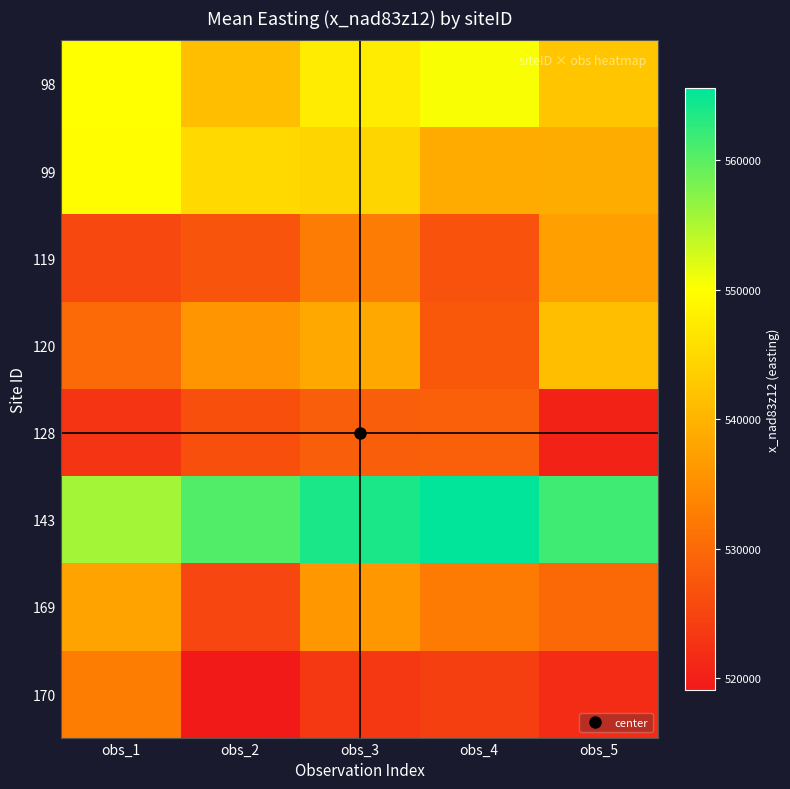

At obs_2, list the series in order from smallest to largest.

170, 169, 128, 119, 120, 98, 99, 143